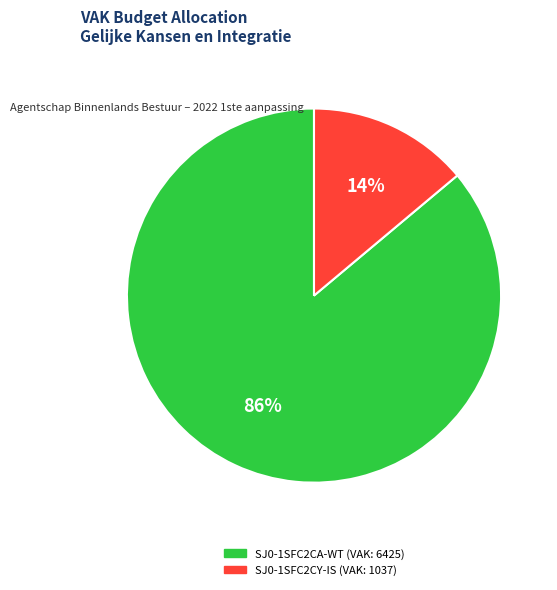

To the nearest percent, what portion does SJ0-1SFC2CY-IS represent?

14%